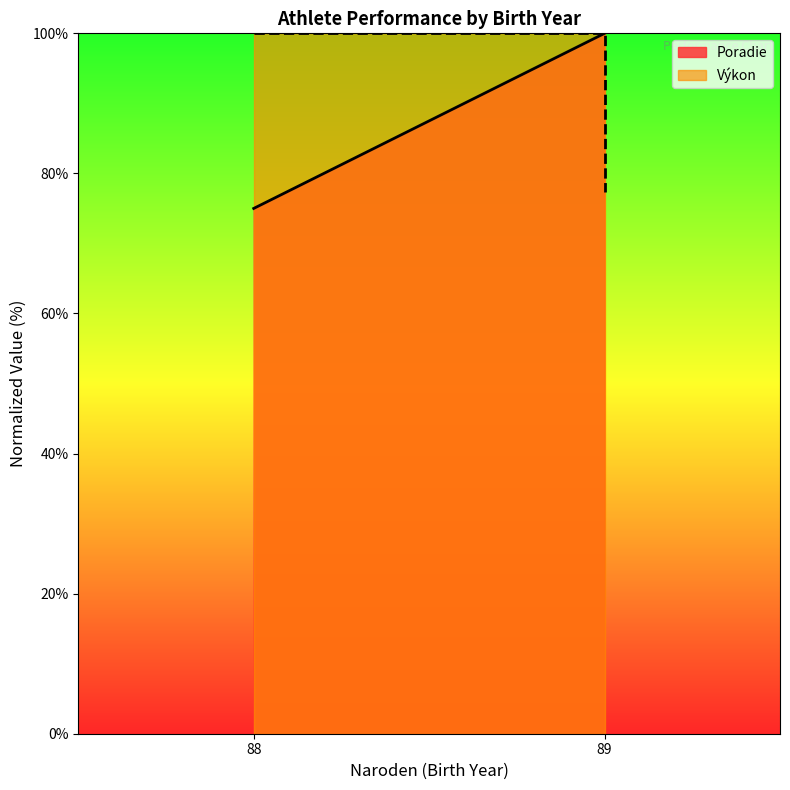

The Poradie series shows 146.2 at 89. True or false?

False